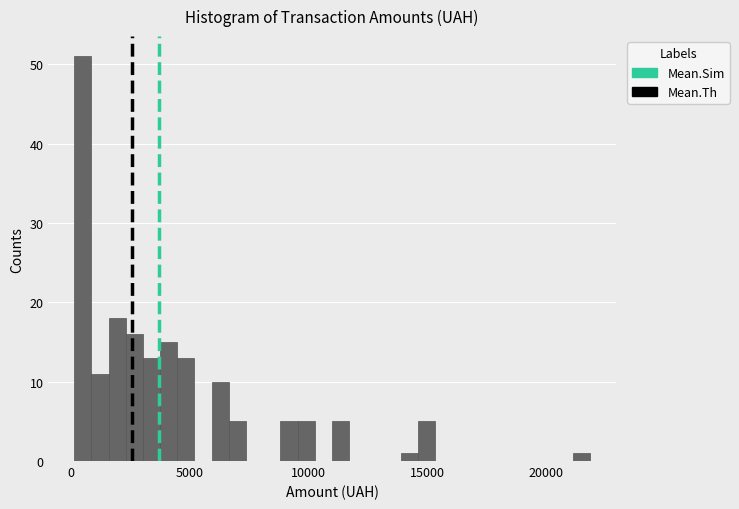

Around what value on the x-axis is the tallest bar? Give the approximate position of its centre, as read against the axis.

500